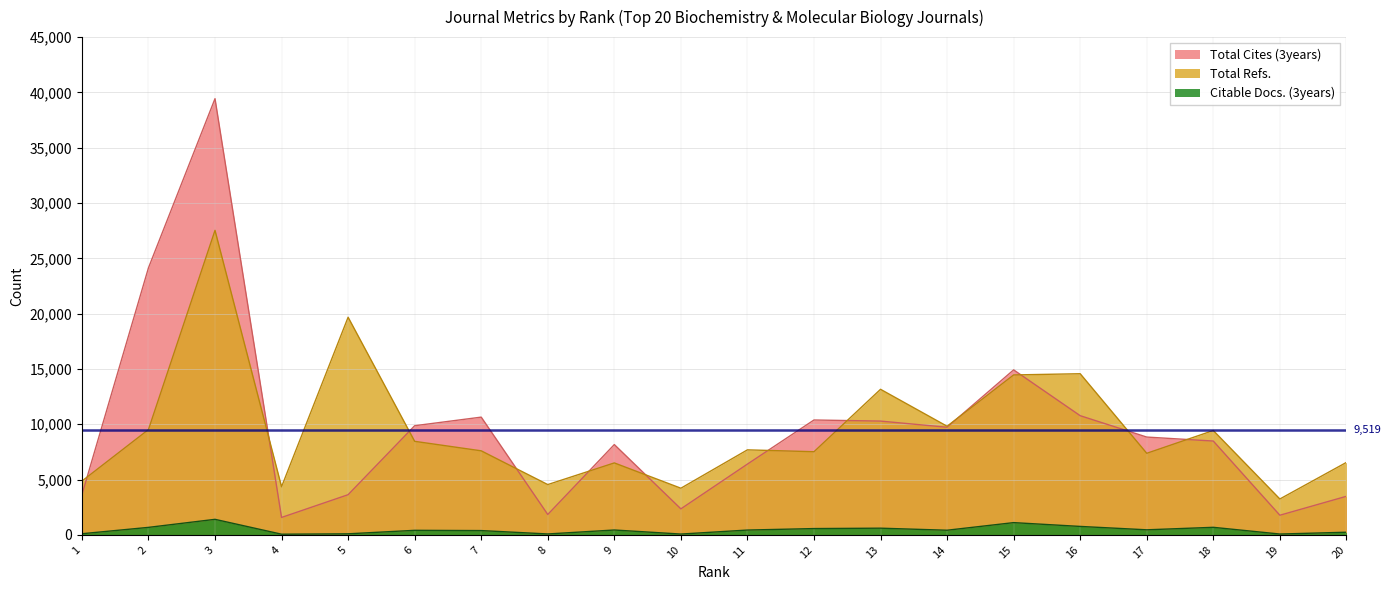

What is the lowest value of the Citable Docs. (3years) series?

63